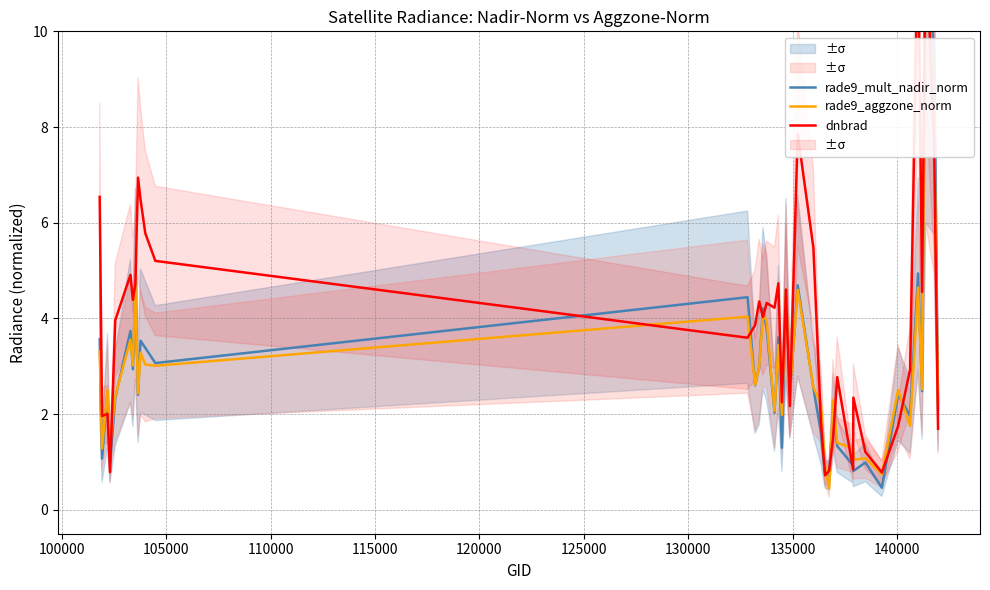

How many lines are shown in the chart?

3